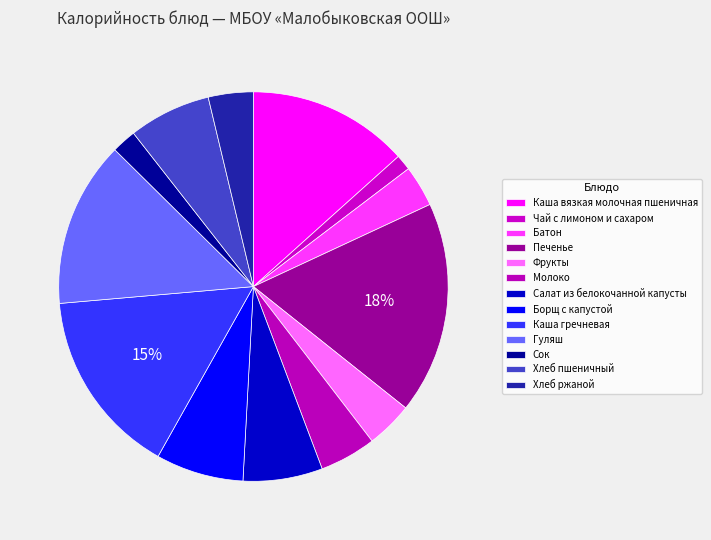

Is it true that Хлеб ржаной is 1% of the pie?

False